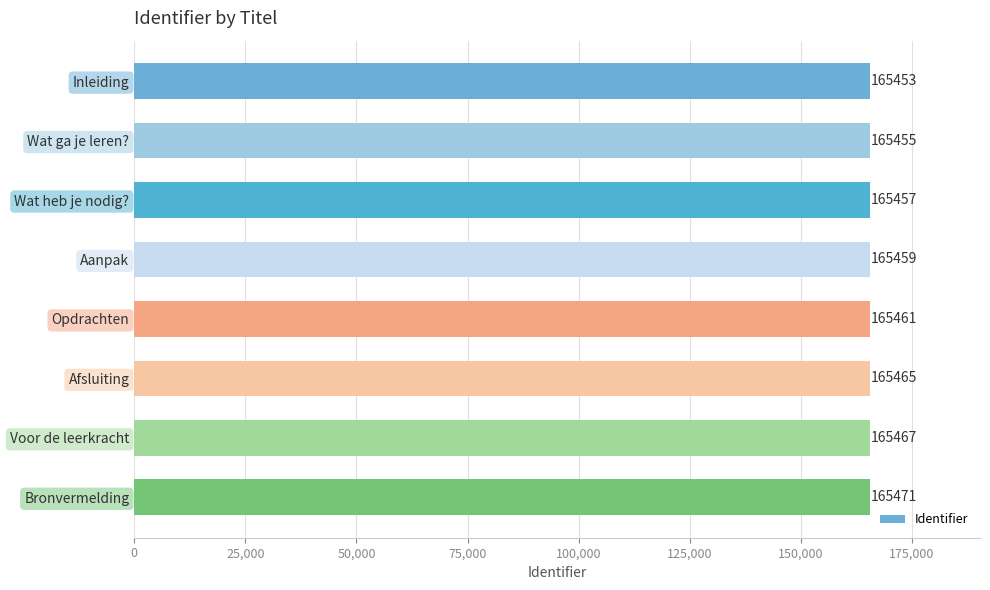

How many categories are shown in the chart?

8